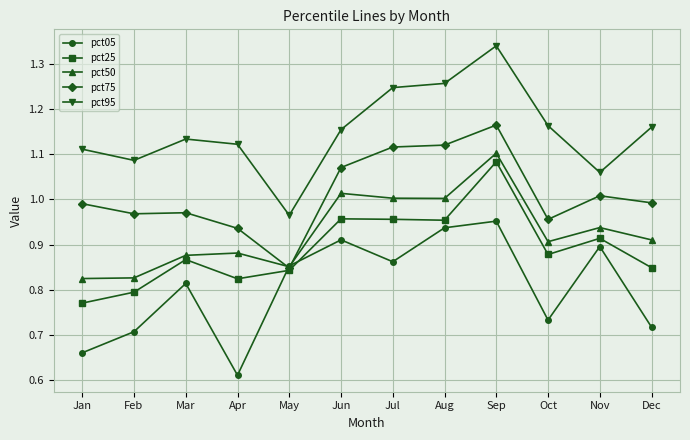

At which label is pct05 closest to 0?

Apr